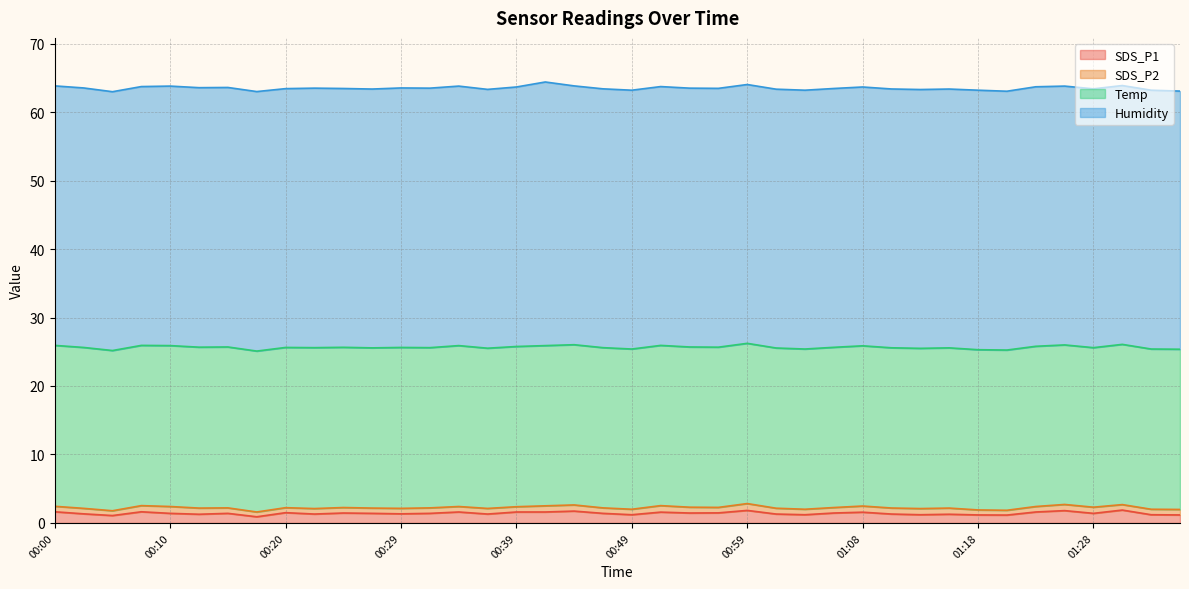

What is the spread (max minus min) of values at 01:31?

37.0